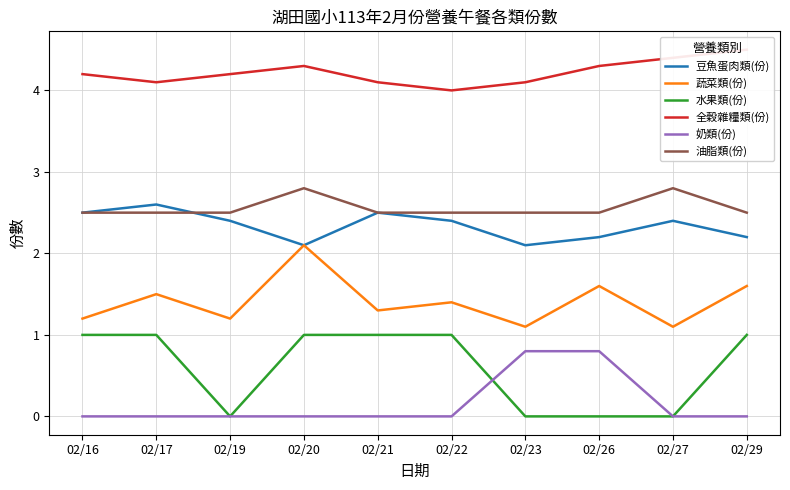

Count the number of categories in the chart.

10